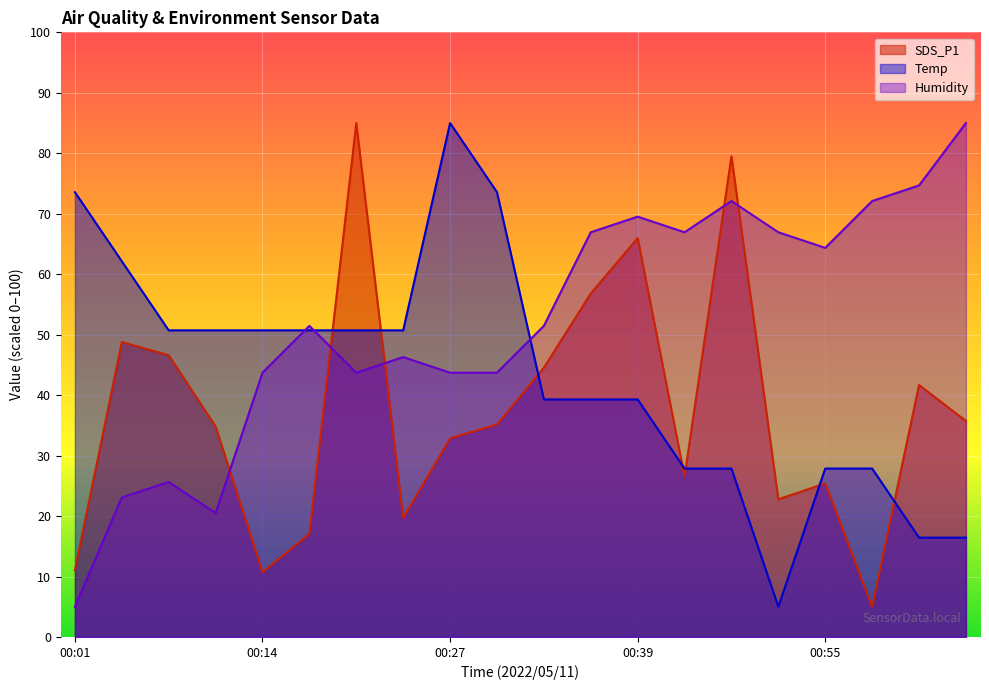

What position from the right is 00:20?

14